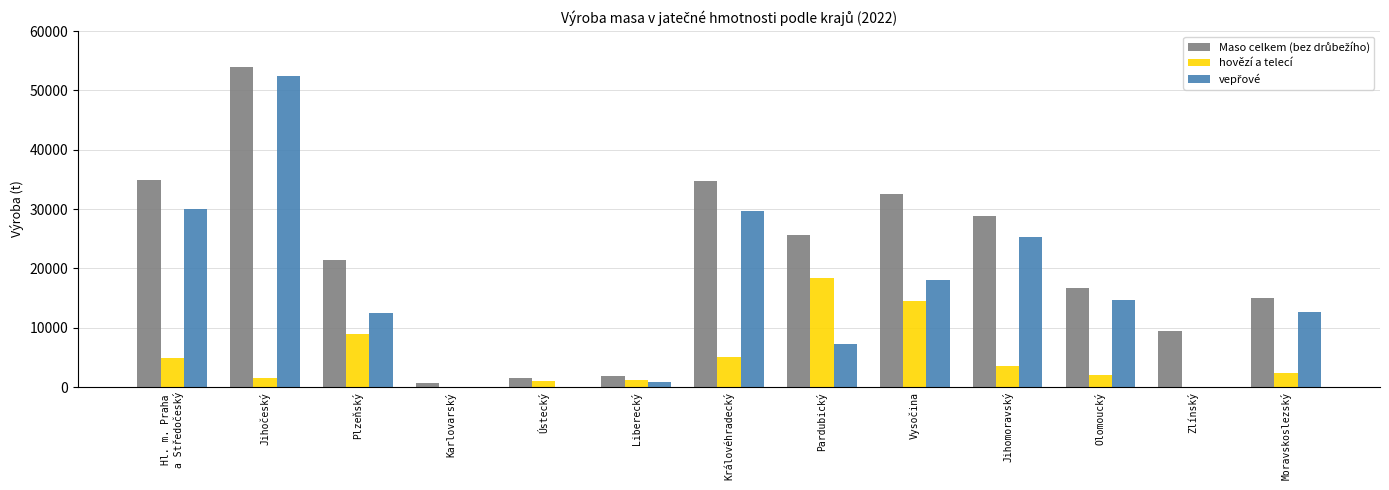

What is the sum of all Maso celkem (bez drůbežího) values?

277353.2